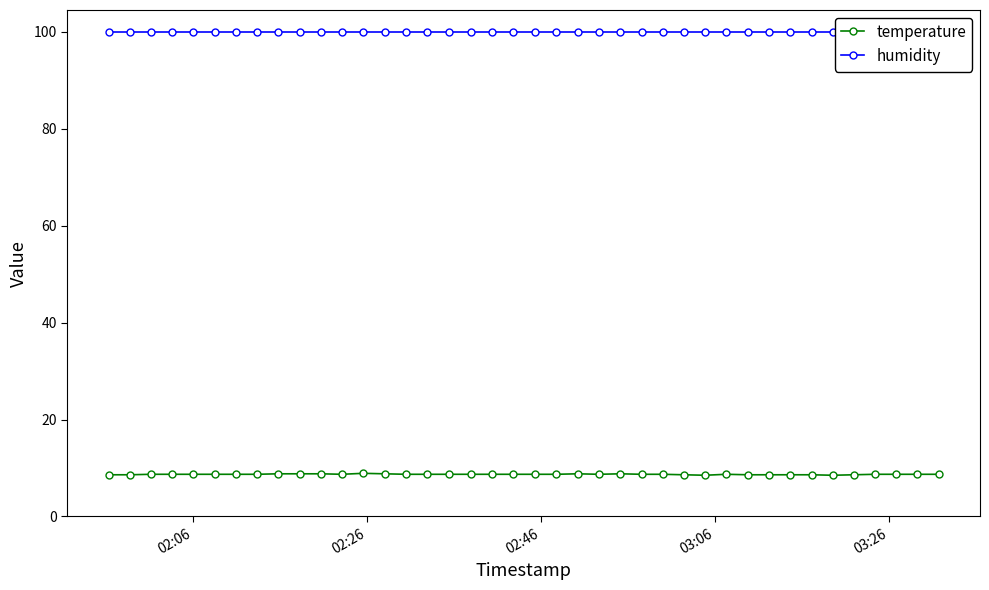

How many interior local valleys does the temperature series have?

4